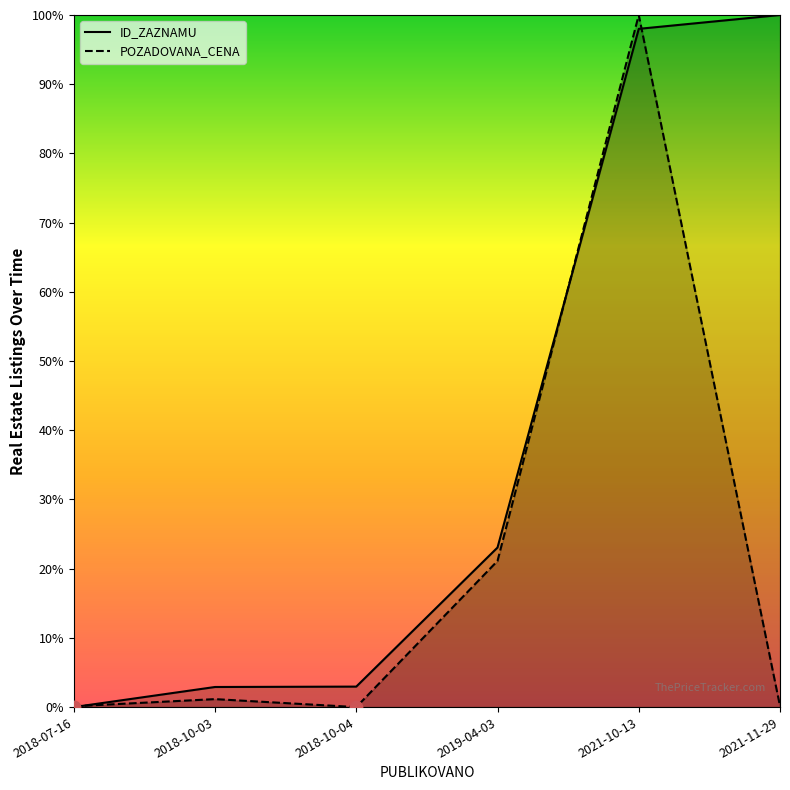

Which series has the largest total across all categories?

ID_ZAZNAMU